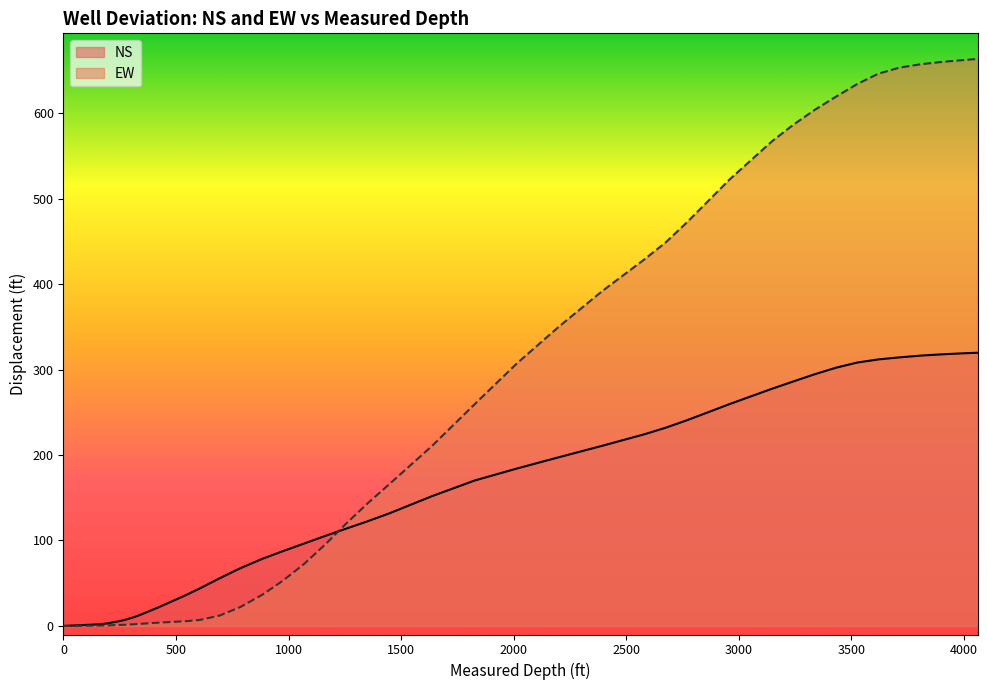

What is the maximum value shown in the chart?

663.4